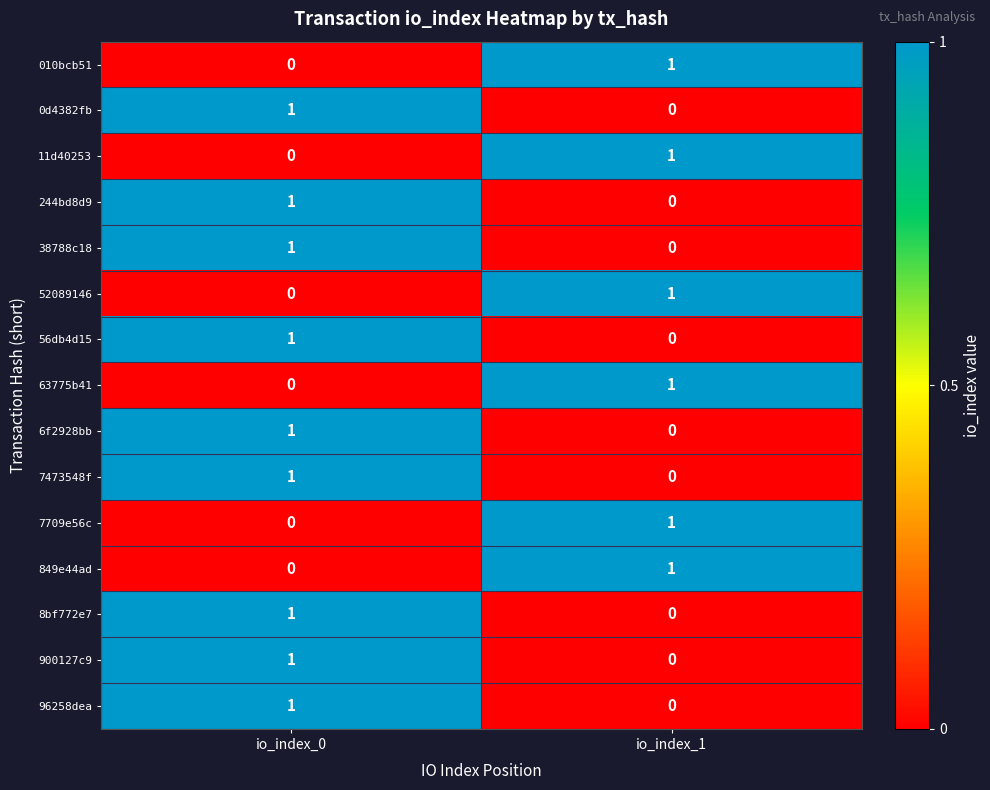

Which category has the lowest value in the 0d4382fb series?

io_index_1